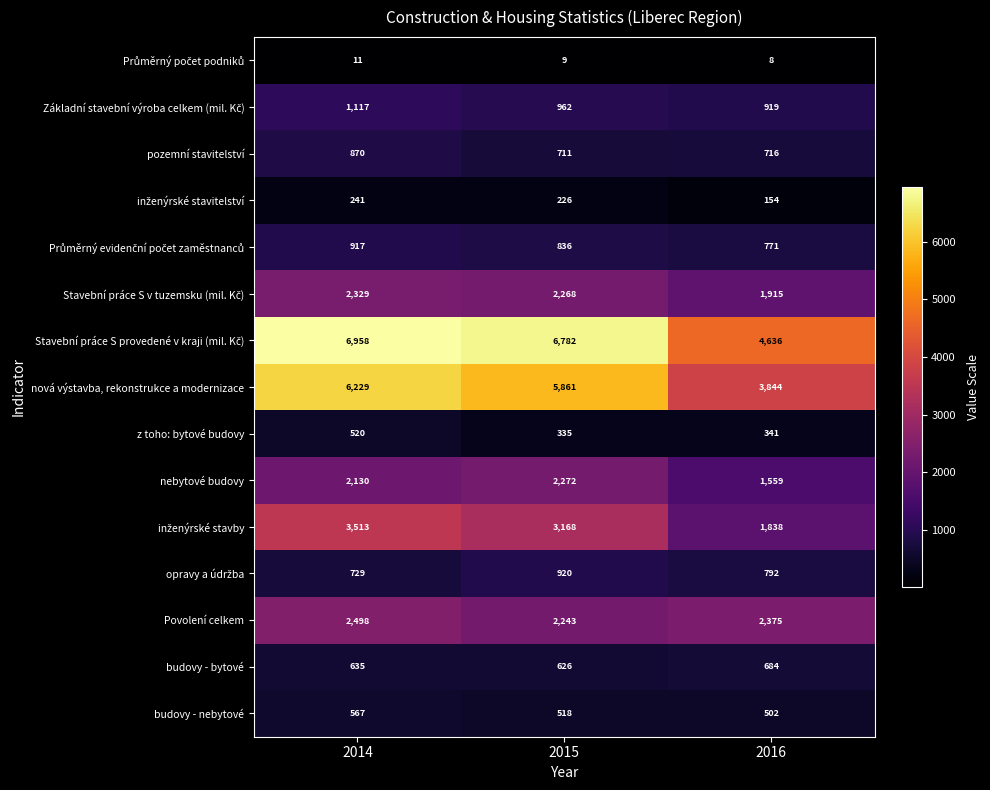

At how many categories does at least one series exceed 4432?

3